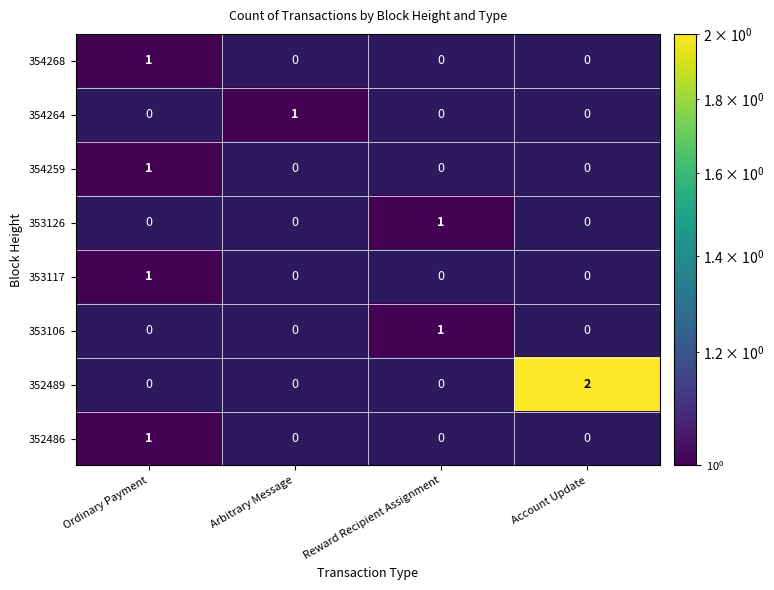

True or false: 352486 has a value of 1 at Ordinary Payment.

True